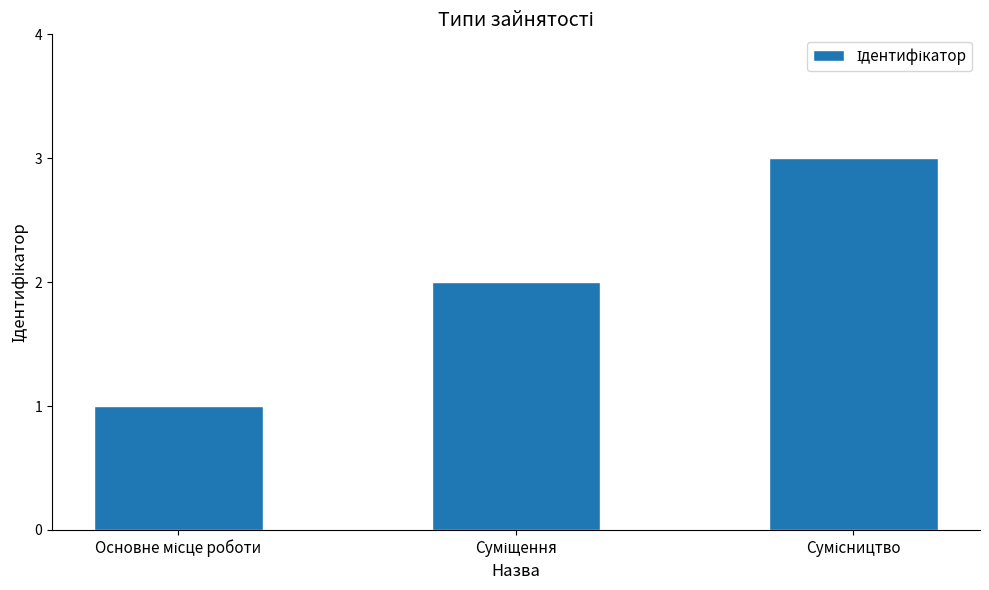

What is the sum of all values?

6